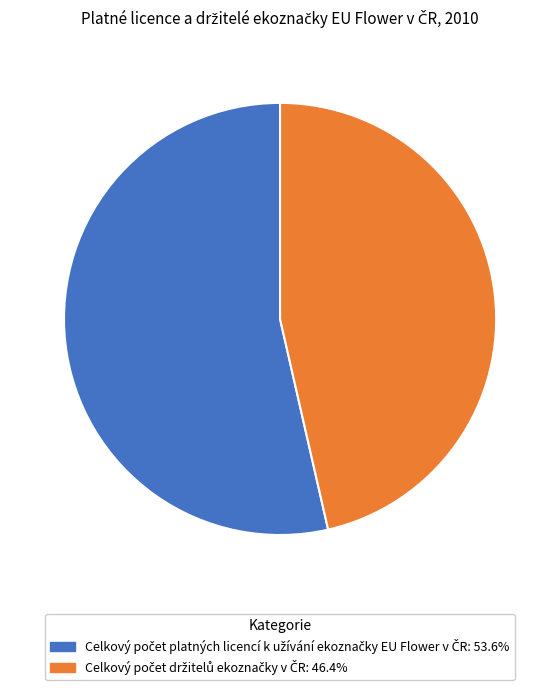

Is there any slice that represents more than half of the pie?

Yes